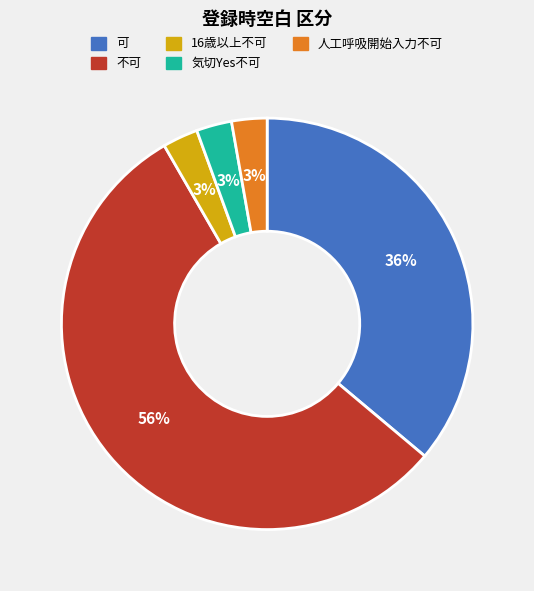

To the nearest percent, what is the average slice percentage?

20%